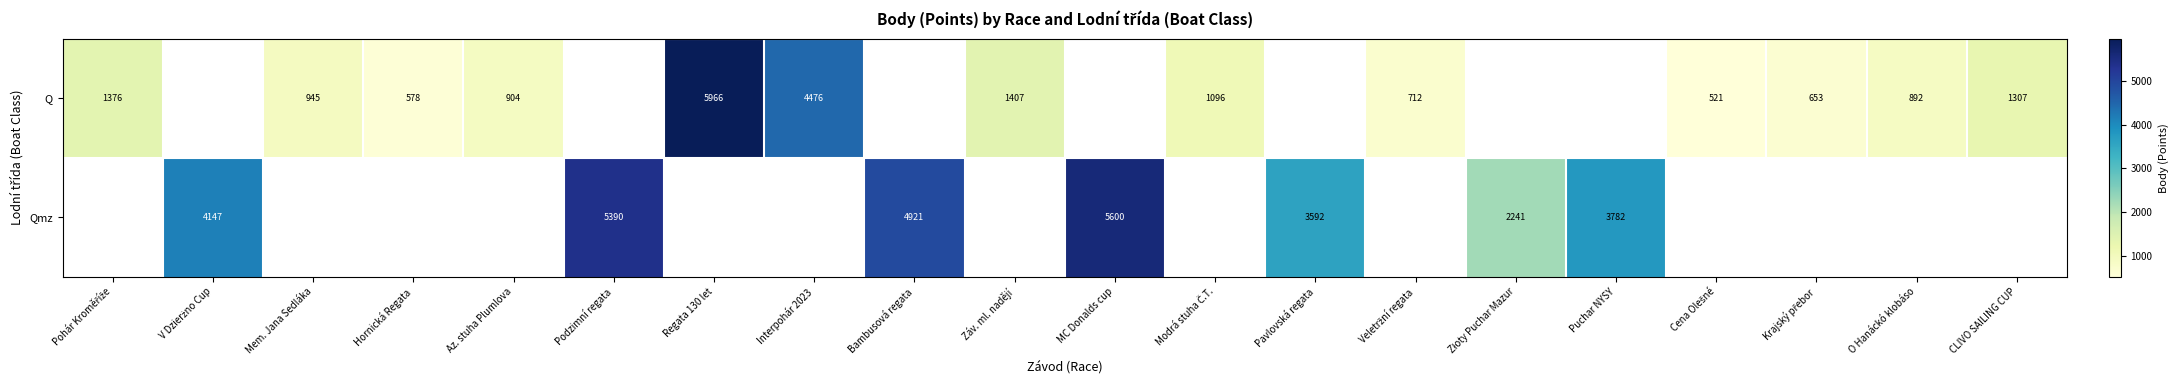

At how many categories does at least one series exceed 2637?

8